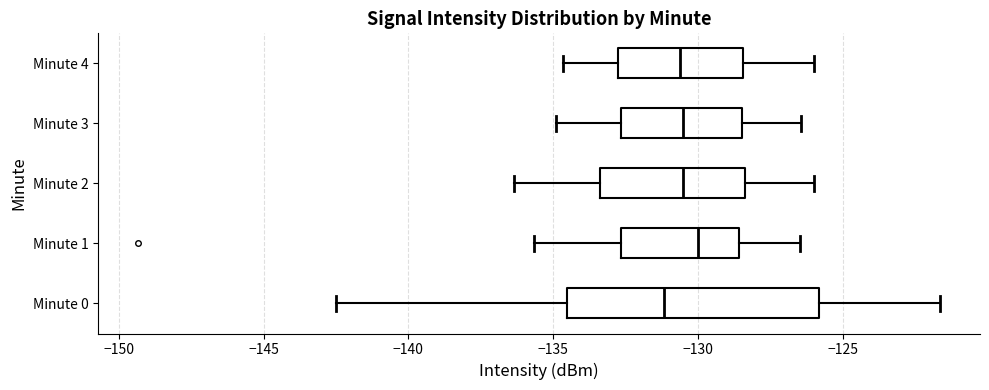

Reading bottom to top, transcribe this box plot: for each box, give where its median line is, the range the box spans, and where its two whiskers end, as read against the x-axis. The values are not printed on the chart, so give them approximately, as read against the axis.

Minute 0: median -131.0, box -134.5 to -126.0, whiskers -142.5 to -121.5
Minute 1: median -130.0, box -132.5 to -128.5, whiskers -135.5 to -126.5
Minute 2: median -130.5, box -133.5 to -128.5, whiskers -136.5 to -126.0
Minute 3: median -130.5, box -132.5 to -128.5, whiskers -135.0 to -126.5
Minute 4: median -130.5, box -133.0 to -128.5, whiskers -134.5 to -126.0